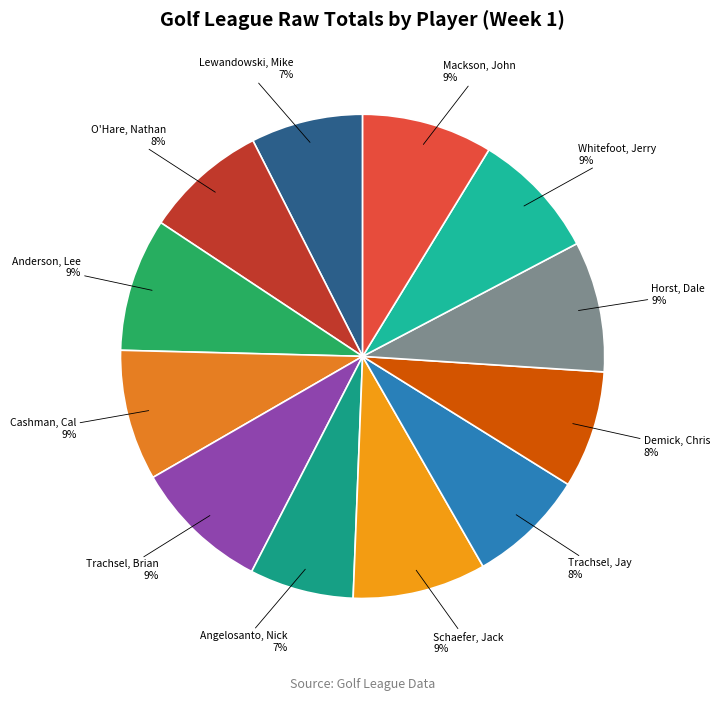

What percentage is the Cashman, Cal slice, to the nearest percent?

9%